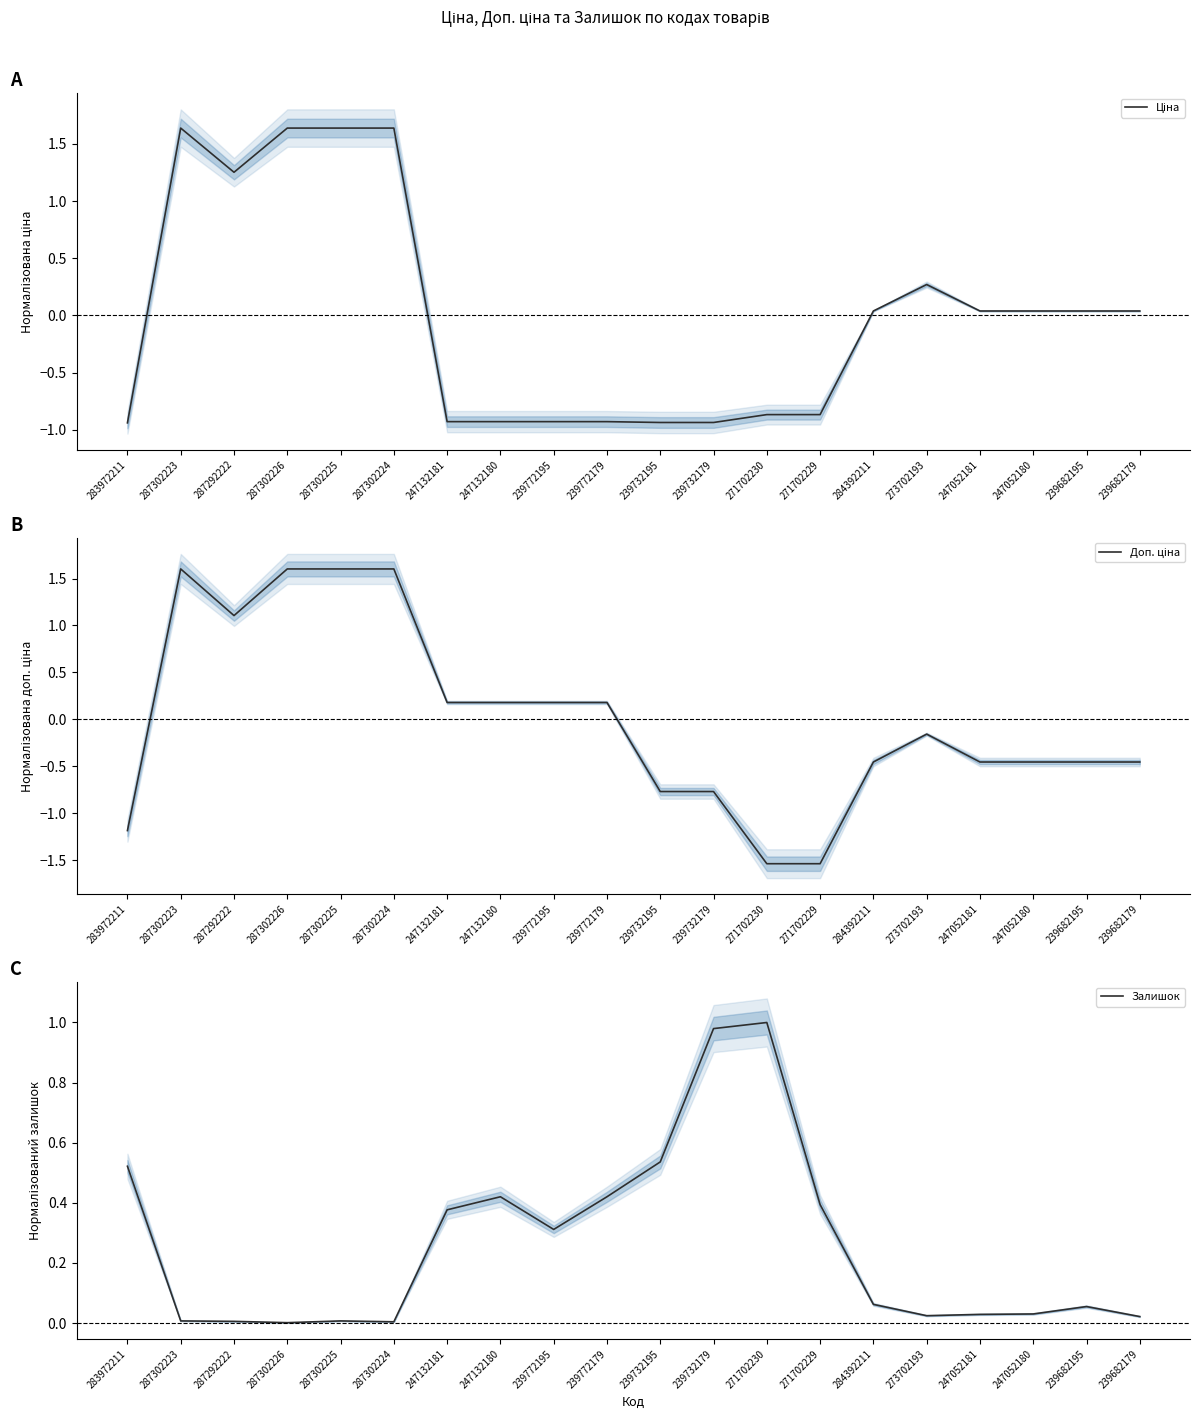

Reading left to right, transcribe all the data shown in this chart.

Ціна: 283972211=-0.9	287302223=1.6	287292222=1.3	287302226=1.6	287302225=1.6	287302224=1.6	247132181=-0.9	247132180=-0.9	239772195=-0.9	239772179=-0.9	239732195=-0.9	239732179=-0.9	271702230=-0.9	271702229=-0.9	284392211=0.0	273702193=0.3	247052181=0.0	247052180=0.0	239682195=0.0	239682179=0.0
Доп. ціна: 283972211=-1.2	287302223=1.6	287292222=1.1	287302226=1.6	287302225=1.6	287302224=1.6	247132181=0.2	247132180=0.2	239772195=0.2	239772179=0.2	239732195=-0.8	239732179=-0.8	271702230=-1.5	271702229=-1.5	284392211=-0.5	273702193=-0.2	247052181=-0.5	247052180=-0.5	239682195=-0.5	239682179=-0.5
Залишок: 283972211=0.5	287302223=0.0	287292222=0.0	287302226=0.0	287302225=0.0	287302224=0.0	247132181=0.4	247132180=0.4	239772195=0.3	239772179=0.4	239732195=0.5	239732179=1.0	271702230=1.0	271702229=0.4	284392211=0.1	273702193=0.0	247052181=0.0	247052180=0.0	239682195=0.1	239682179=0.0